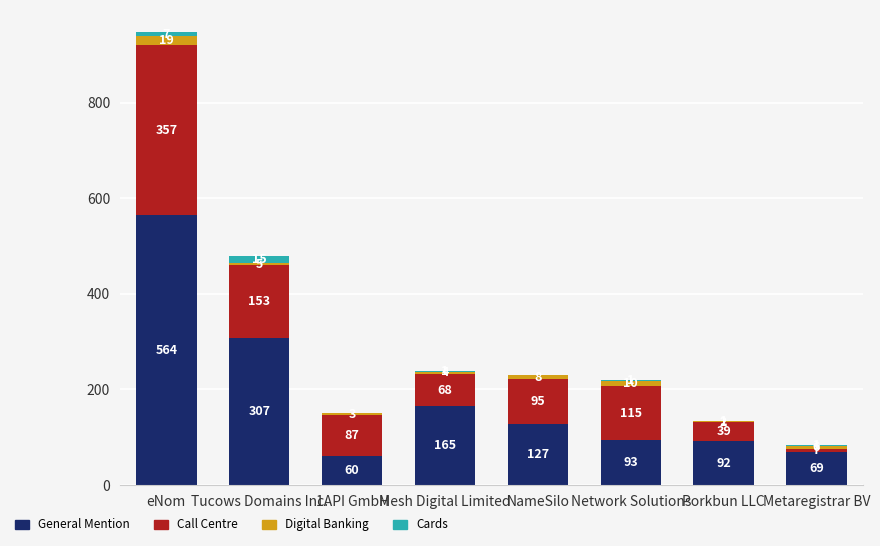

Count the number of categories in the chart.

8